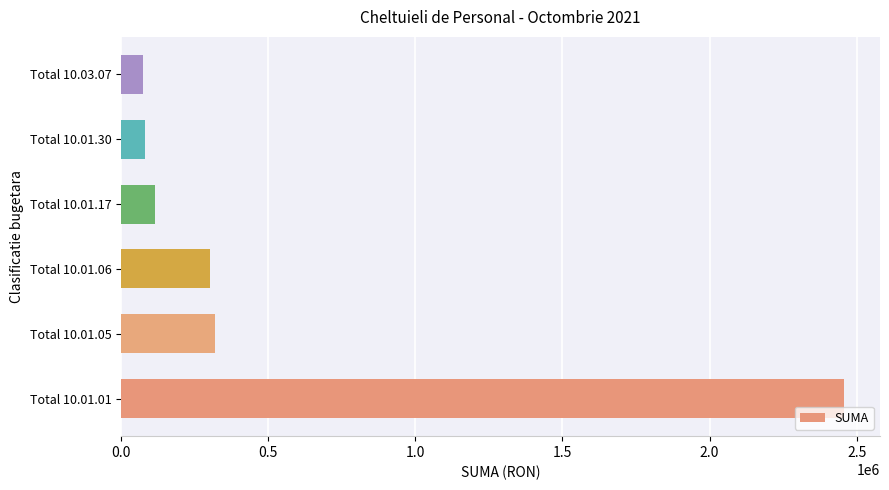

Is it true that the value at Total 10.03.07 is 73309?

True